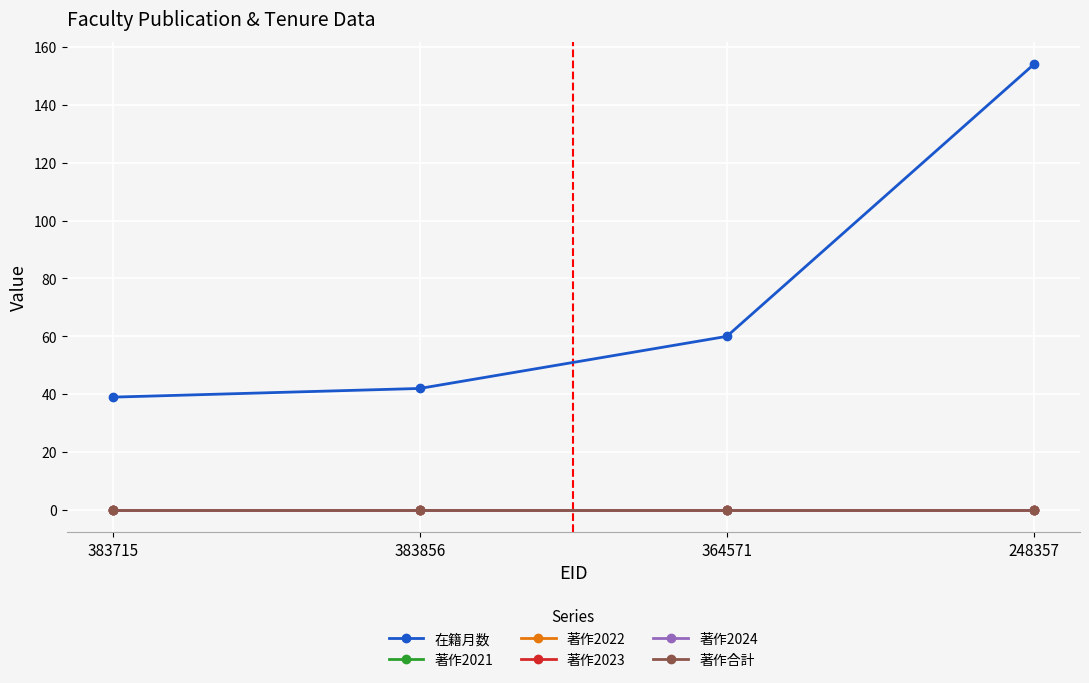

What is the label of the 1st point from the right?

248357